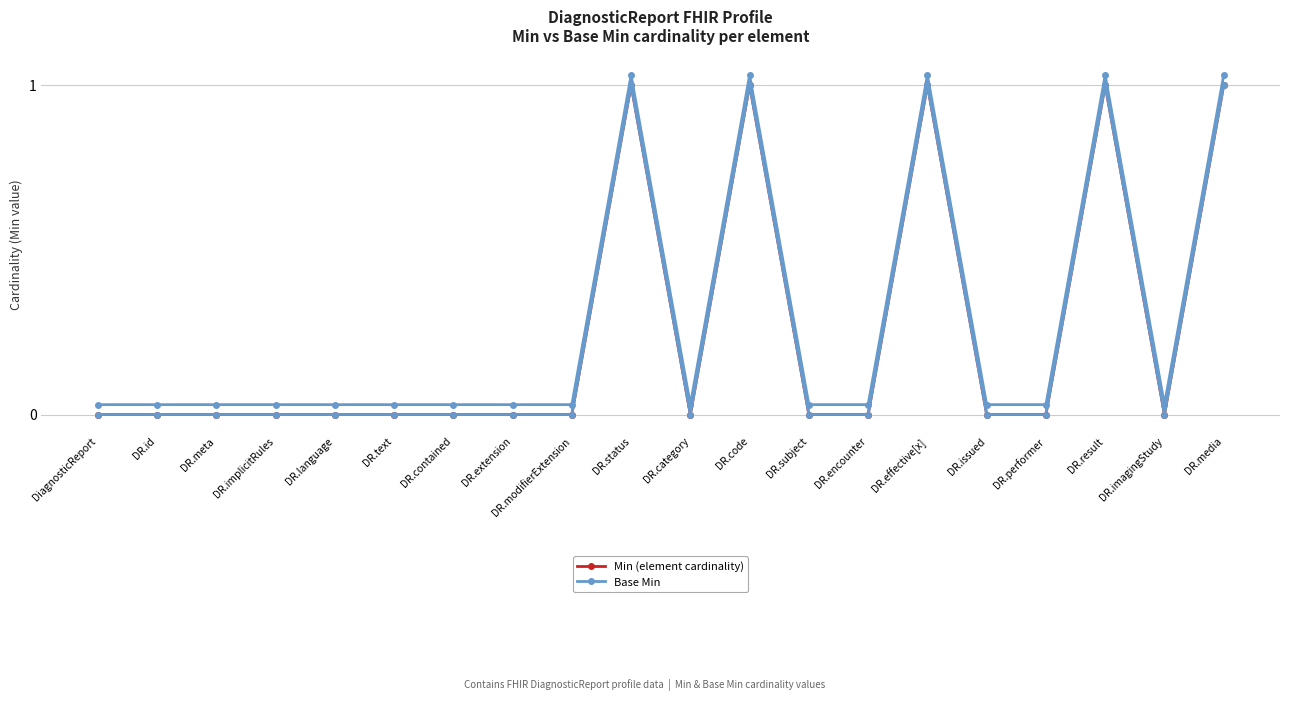

Where is the first local minimum for Min (element cardinality)?

DR.category